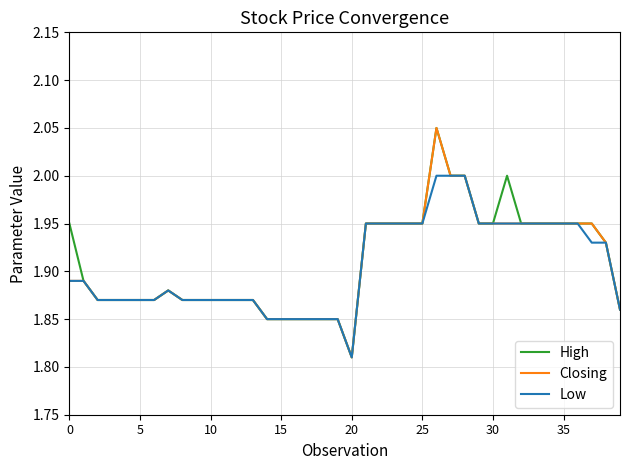

Which series has the largest range (max minus min)?

High